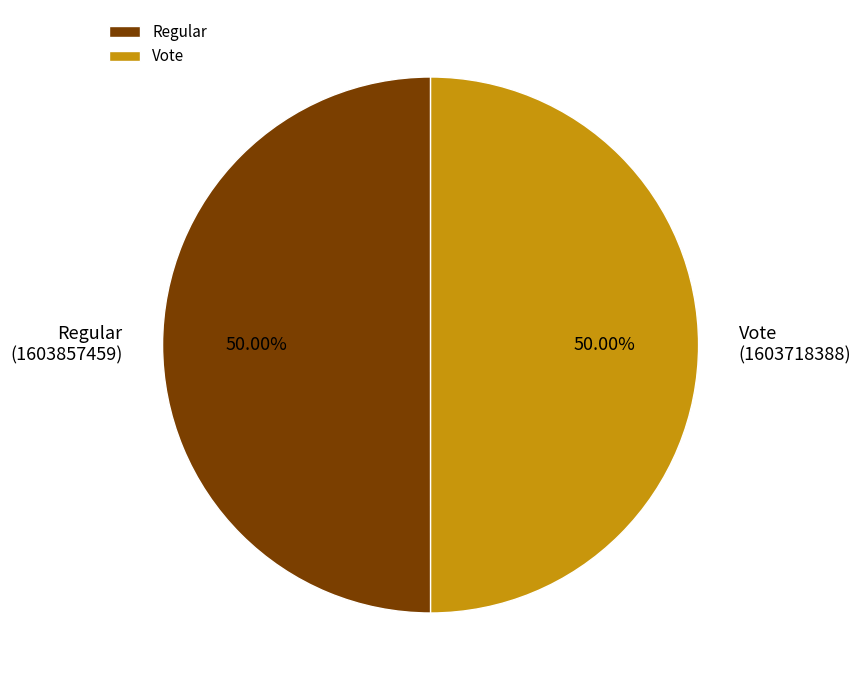

The Vote slice represents 50% of the pie. True or false?

True